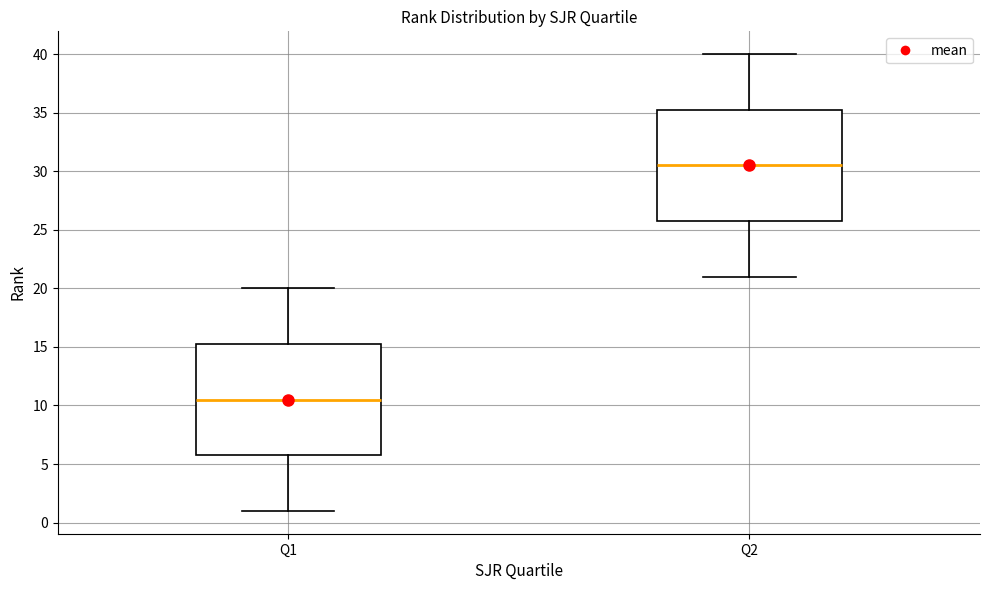

Reading left to right, read every box against the y-axis: the position of its median line, the range the box covers, and the ends of its whiskers. The values are not printed on the chart, so give them approximately, as read against the axis.

Q1: median 10.5, box 6.0 to 15.5, whiskers 1.0 to 20.0
Q2: median 30.5, box 26.0 to 35.5, whiskers 21.0 to 40.0